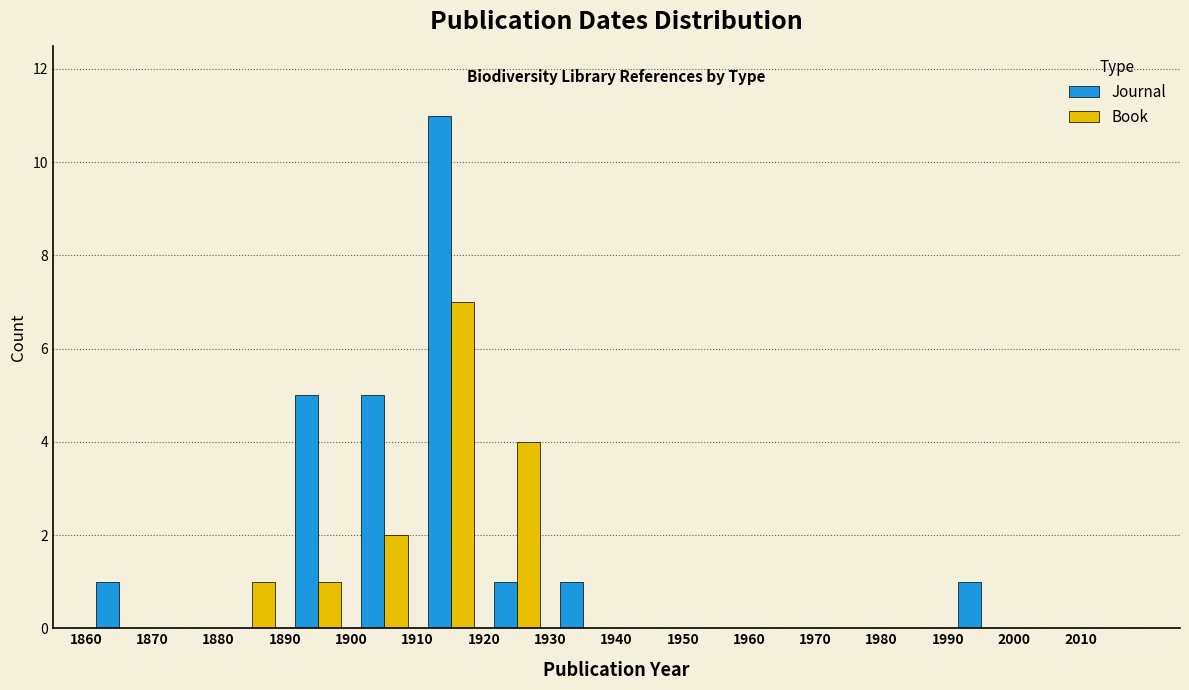

What is the height of the Book bar covering 1900 to 1910 on the x-axis? The values are not printed on the chart, so give them approximately, as read against the axis.

2